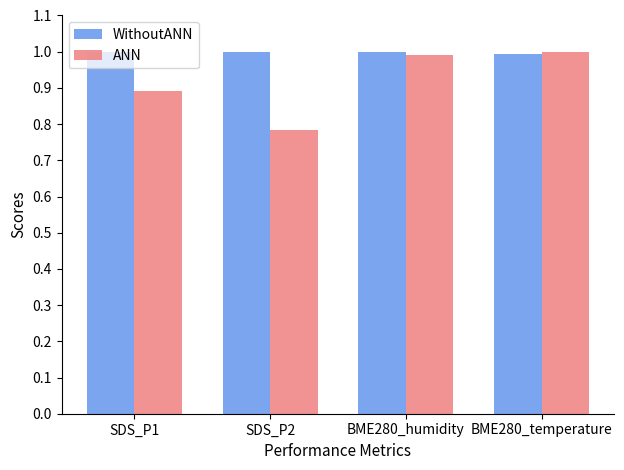

The value of ANN at SDS_P1 is 0.4. True or false?

False